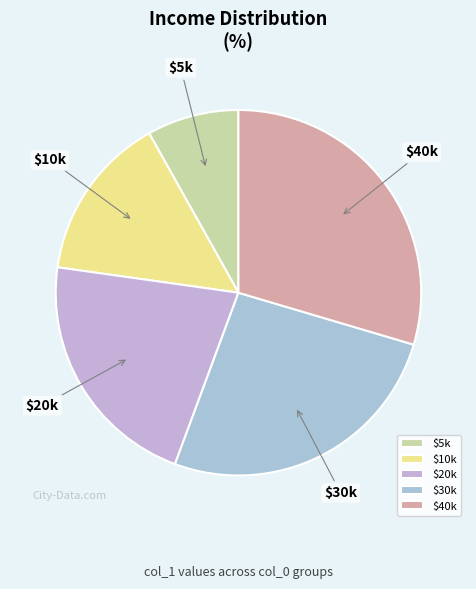

Is there any slice that represents more than half of the pie?

No